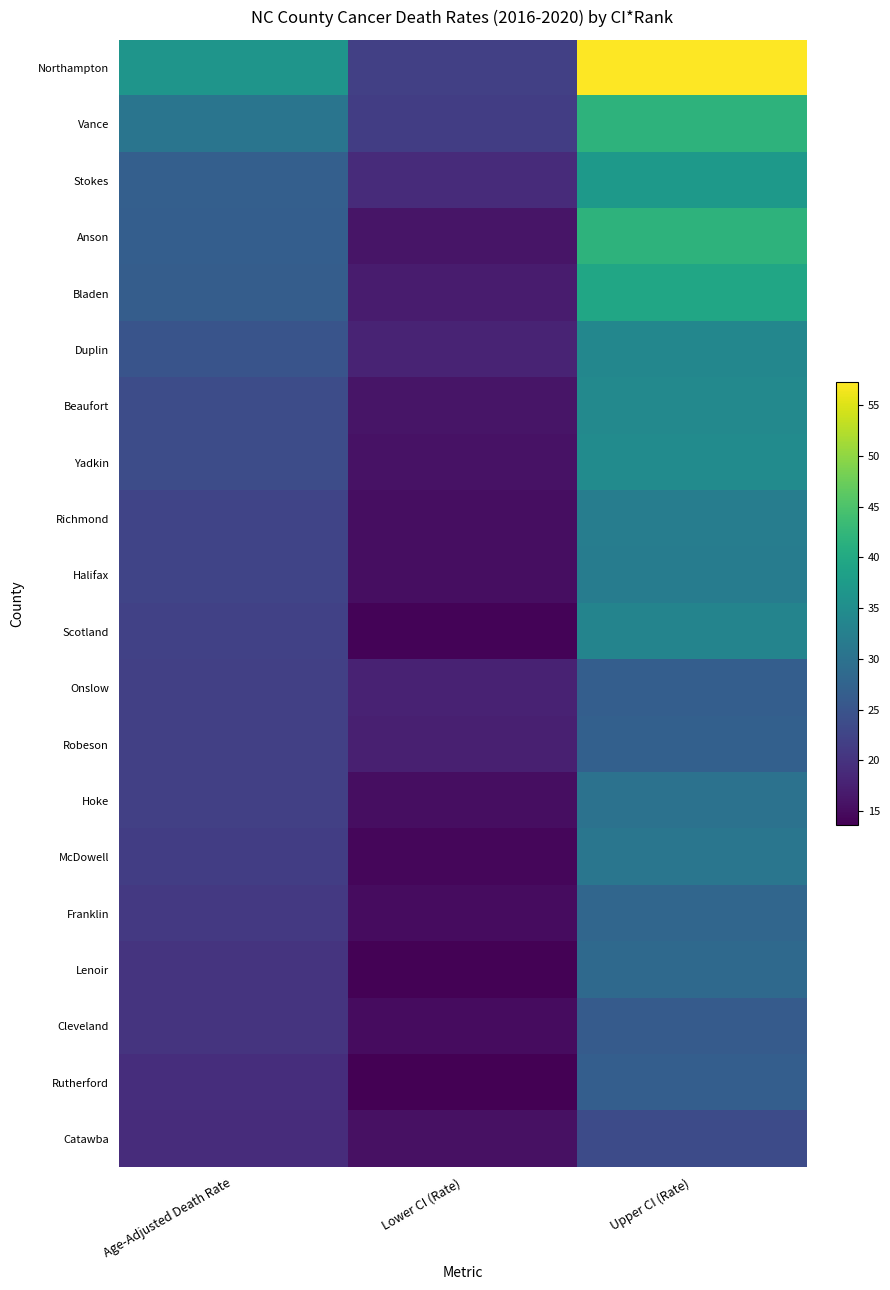

Reading left to right, transcribe all the data shown in this chart.

Northampton: Age-Adjusted Death Rate=36.4	Lower CI (Rate)=21.8	Upper CI (Rate)=57.3
Vance: Age-Adjusted Death Rate=30.5	Lower CI (Rate)=21.5	Upper CI (Rate)=41.9
Stokes: Age-Adjusted Death Rate=26.8	Lower CI (Rate)=18.9	Upper CI (Rate)=37.2
Anson: Age-Adjusted Death Rate=26.7	Lower CI (Rate)=16.0	Upper CI (Rate)=41.8
Bladen: Age-Adjusted Death Rate=26.5	Lower CI (Rate)=16.9	Upper CI (Rate)=39.5
Duplin: Age-Adjusted Death Rate=25.0	Lower CI (Rate)=18.0	Upper CI (Rate)=33.8
Beaufort: Age-Adjusted Death Rate=23.8	Lower CI (Rate)=16.0	Upper CI (Rate)=34.1
Yadkin: Age-Adjusted Death Rate=23.7	Lower CI (Rate)=15.7	Upper CI (Rate)=34.6
Richmond: Age-Adjusted Death Rate=22.6	Lower CI (Rate)=15.3	Upper CI (Rate)=32.1
Halifax: Age-Adjusted Death Rate=22.5	Lower CI (Rate)=15.3	Upper CI (Rate)=32.0
Scotland: Age-Adjusted Death Rate=22.1	Lower CI (Rate)=14.0	Upper CI (Rate)=33.3
Onslow: Age-Adjusted Death Rate=21.9	Lower CI (Rate)=17.7	Upper CI (Rate)=26.7
Robeson: Age-Adjusted Death Rate=21.9	Lower CI (Rate)=17.5	Upper CI (Rate)=27.0
Hoke: Age-Adjusted Death Rate=21.8	Lower CI (Rate)=15.3	Upper CI (Rate)=30.0
McDowell: Age-Adjusted Death Rate=21.5	Lower CI (Rate)=14.4	Upper CI (Rate)=30.8
Franklin: Age-Adjusted Death Rate=20.8	Lower CI (Rate)=15.1	Upper CI (Rate)=28.0
Lenoir: Age-Adjusted Death Rate=20.2	Lower CI (Rate)=13.8	Upper CI (Rate)=28.6
Cleveland: Age-Adjusted Death Rate=20.1	Lower CI (Rate)=15.1	Upper CI (Rate)=26.2
Rutherford: Age-Adjusted Death Rate=19.4	Lower CI (Rate)=13.6	Upper CI (Rate)=26.7
Catawba: Age-Adjusted Death Rate=19.2	Lower CI (Rate)=15.5	Upper CI (Rate)=23.6